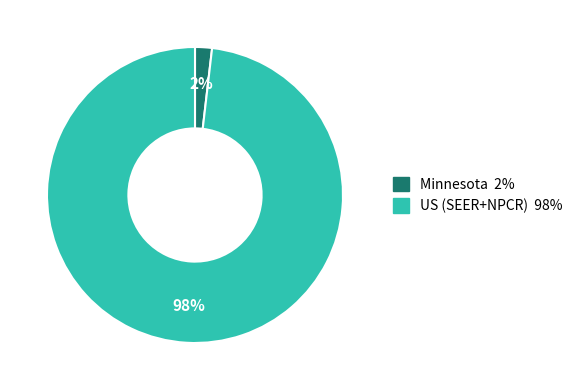

Does US (SEER+NPCR) represent more than half of the total?

Yes